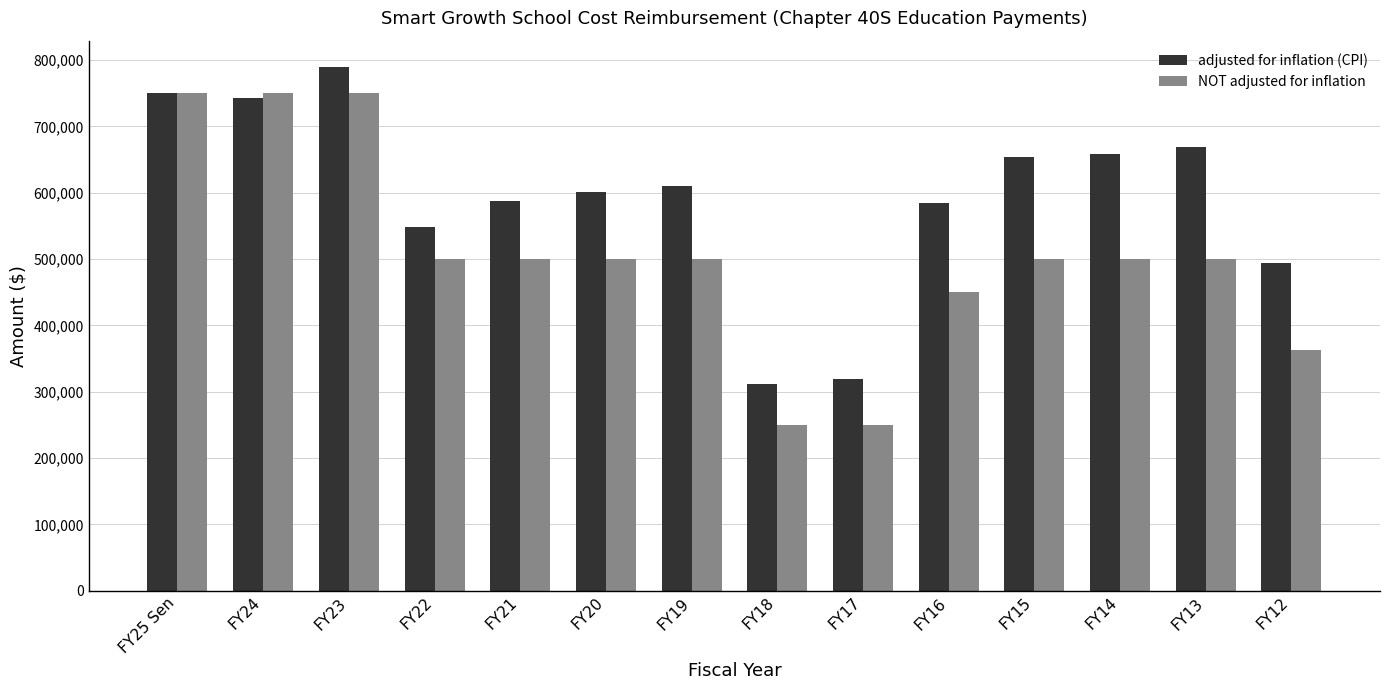

What is the label of the 2nd bar from the left?

FY24